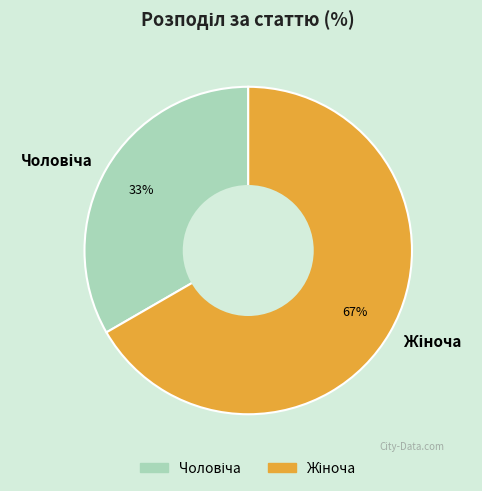

To the nearest percent, what is the average slice percentage?

50%